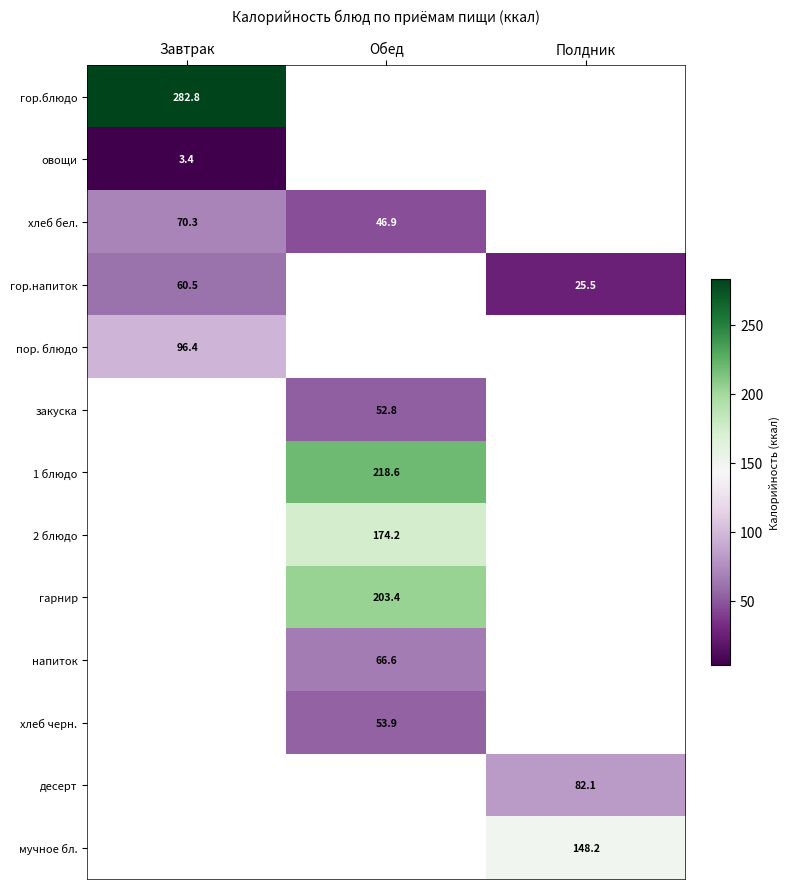

The value of пор. блюдо at Завтрак is 96.4. True or false?

True